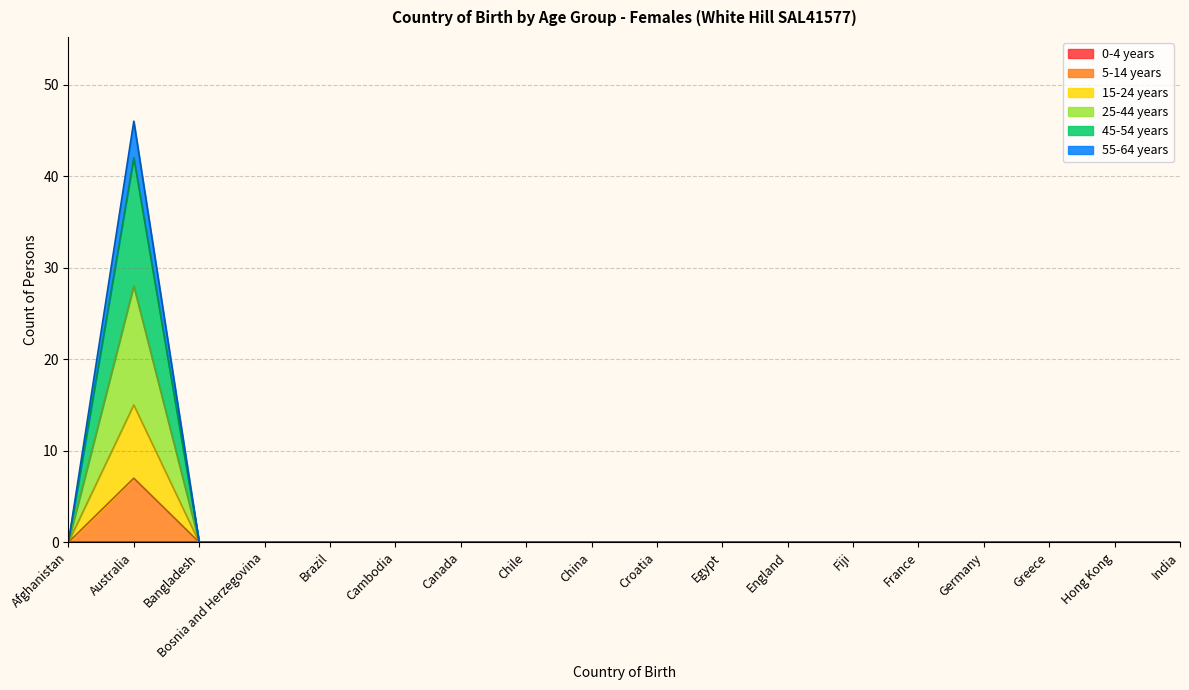

Is it true that 5-14 years equals 0 at Brazil?

True